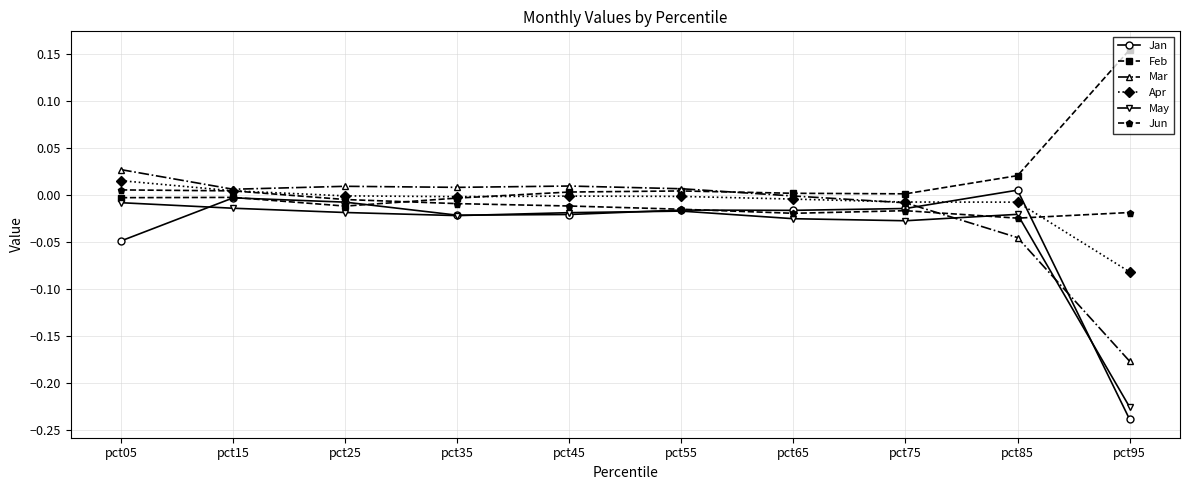

How many lines are shown in the chart?

6